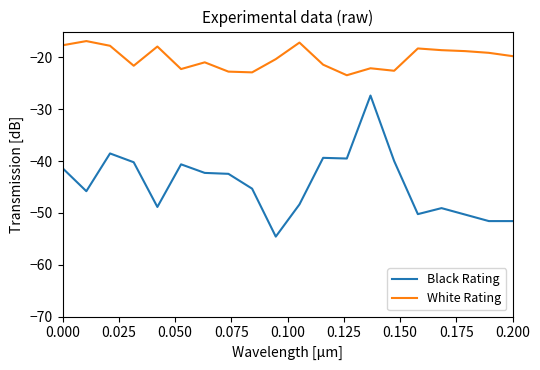

True or false: White Rating has more than 0 points higher than both neighbors.

True